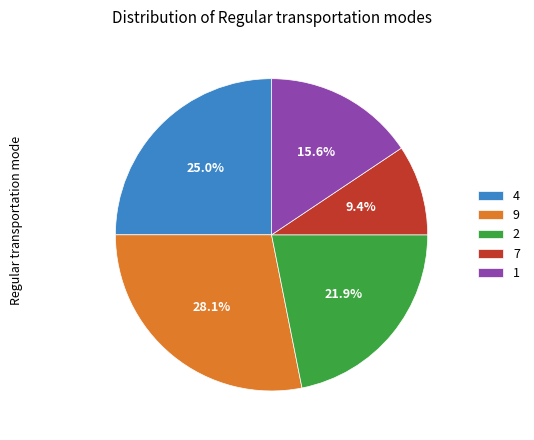

What percentage do 7 and 9 together represent?

37.5%